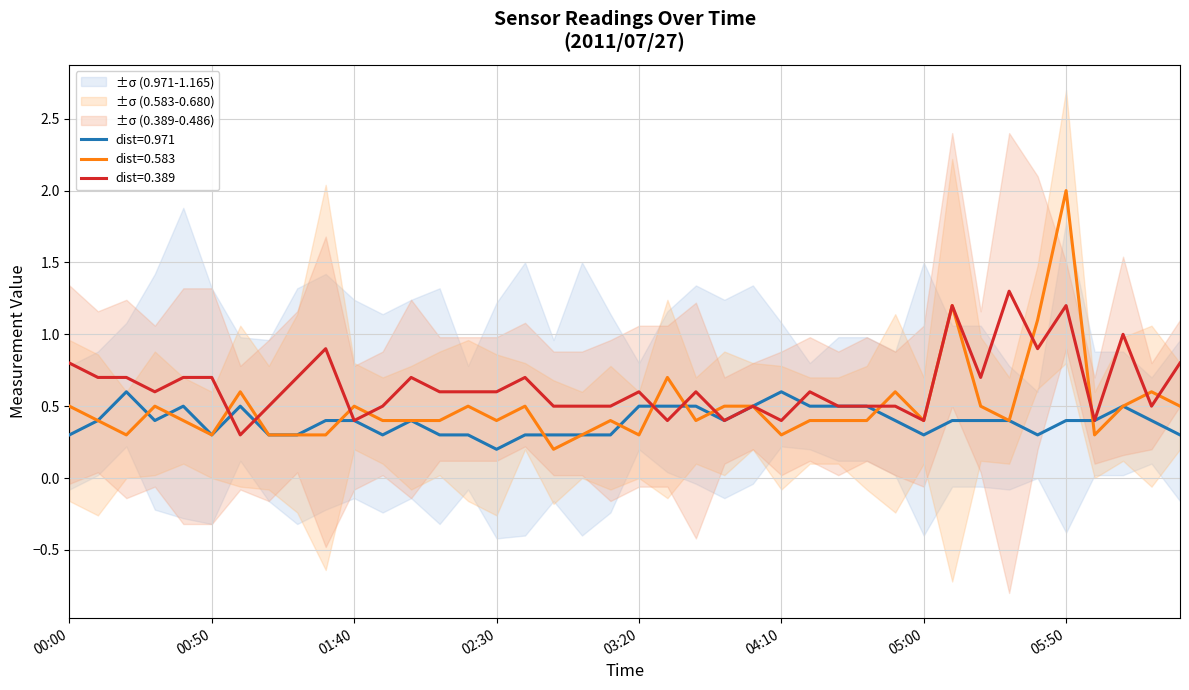

At which label does dist=0.583 reach its peak?

05:50